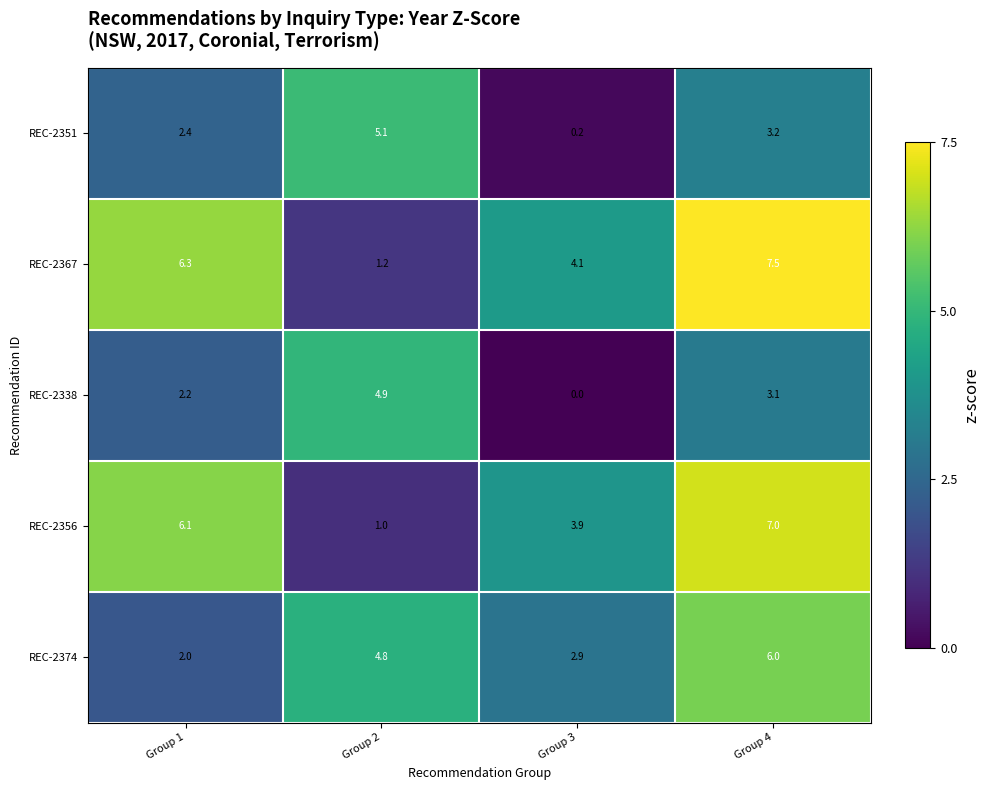

Which category has the highest value across all series?

Group 4